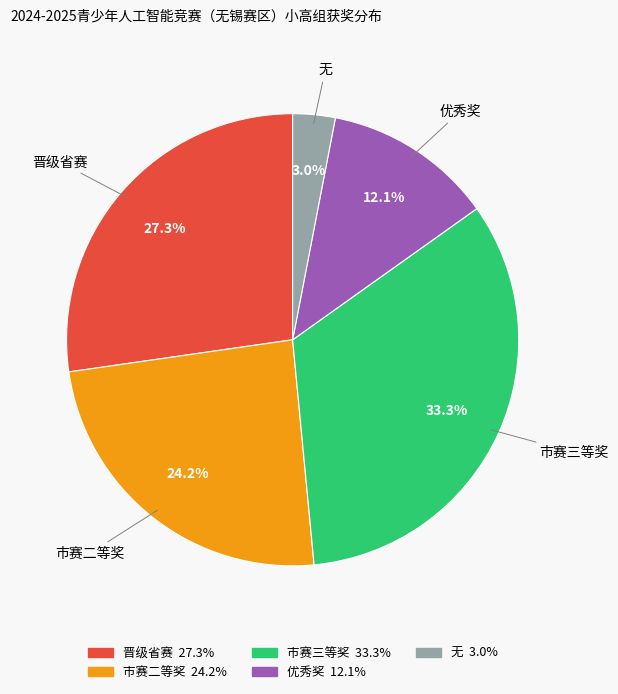

To the nearest percent, what is the difference between the largest and smallest slice percentages?

30%